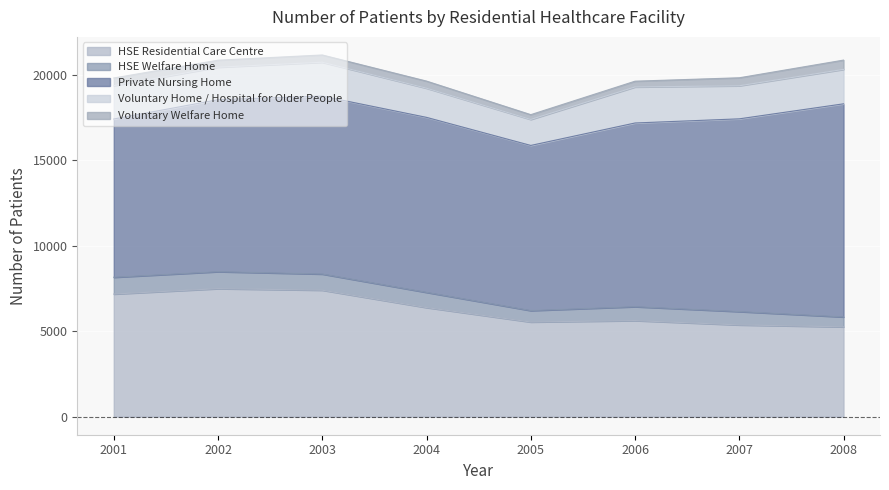

At which category does HSE Residential Care Centre reach its first local valley?

2005